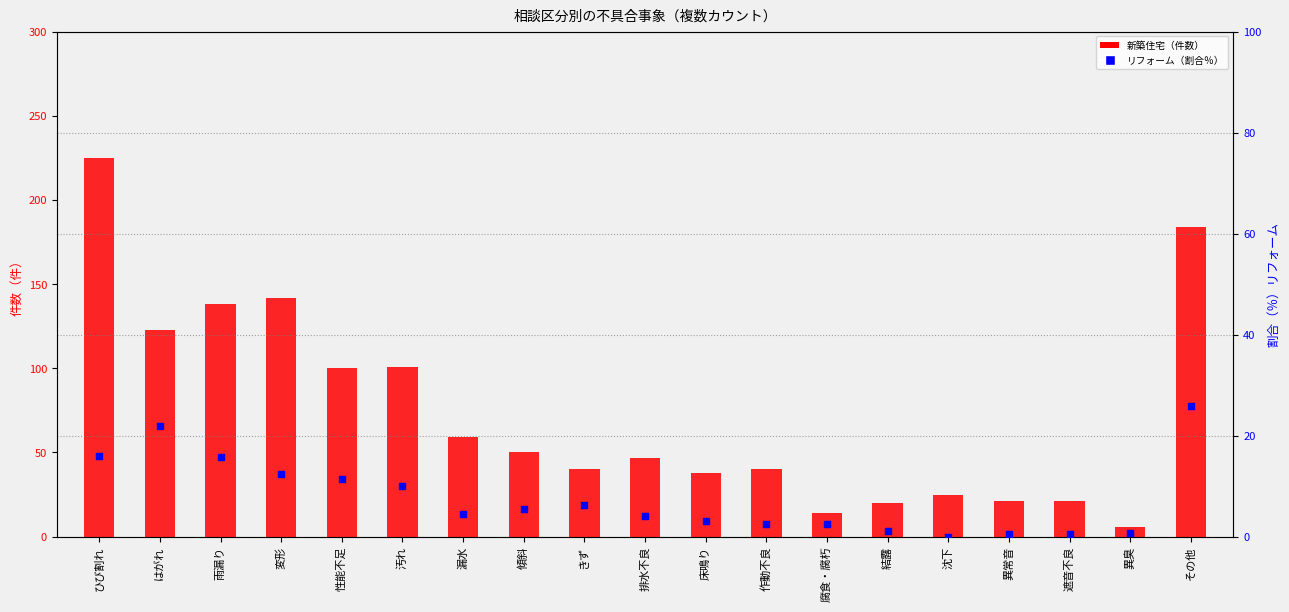

Which series has the largest Y range (max minus min)?

新築住宅（件数）